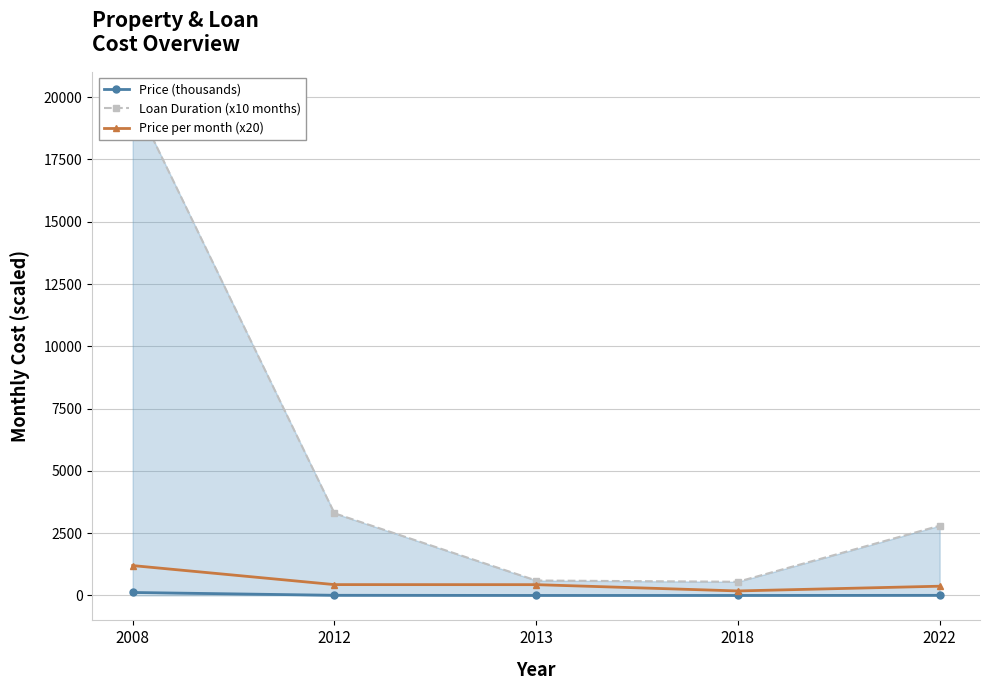

What is the approximate value of Loan Duration (x10 months) at 2018?

550.0